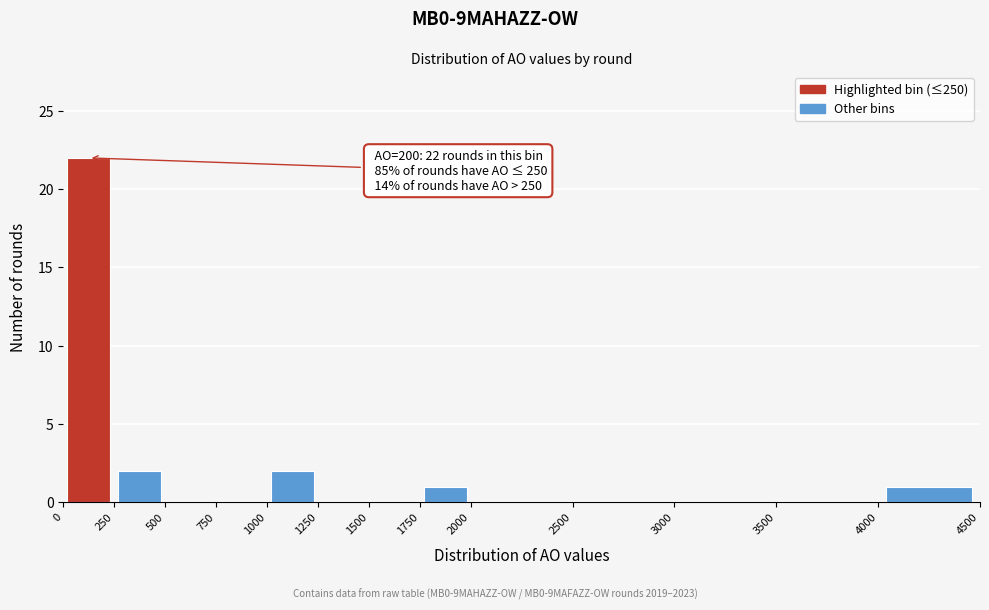

Over which range of the x-axis is the bar tallest?

0 to 250